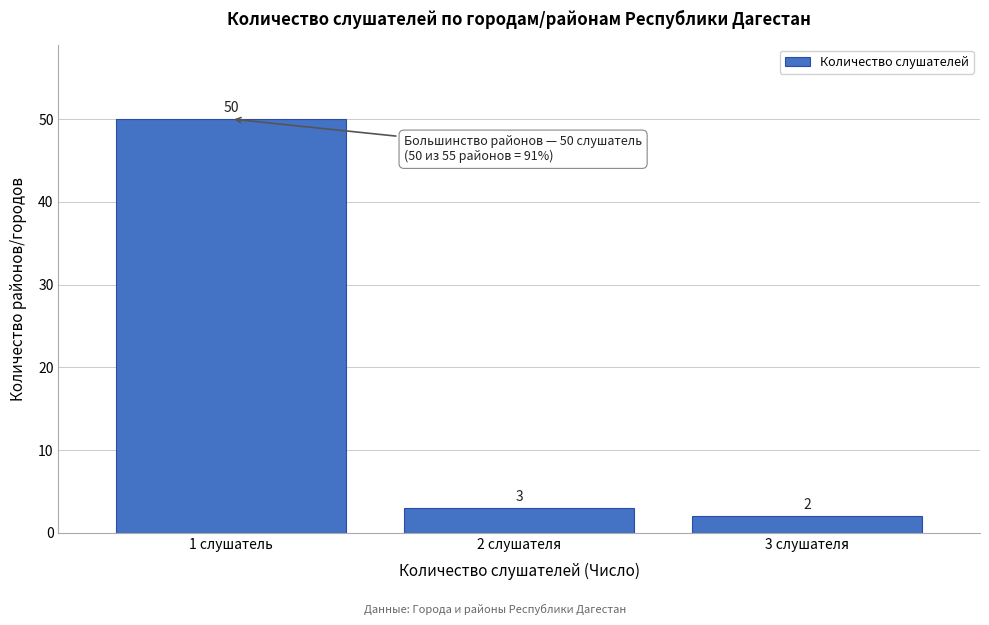

Reading left to right, transcribe all the data shown in this chart.

50	3	2